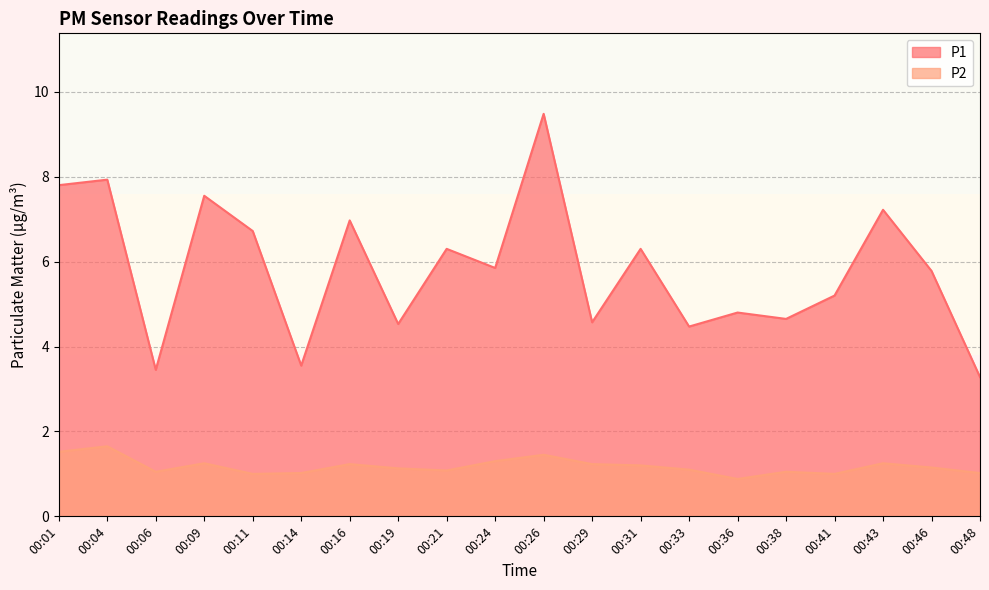

Where is P2 nearest to the value 1?

00:11